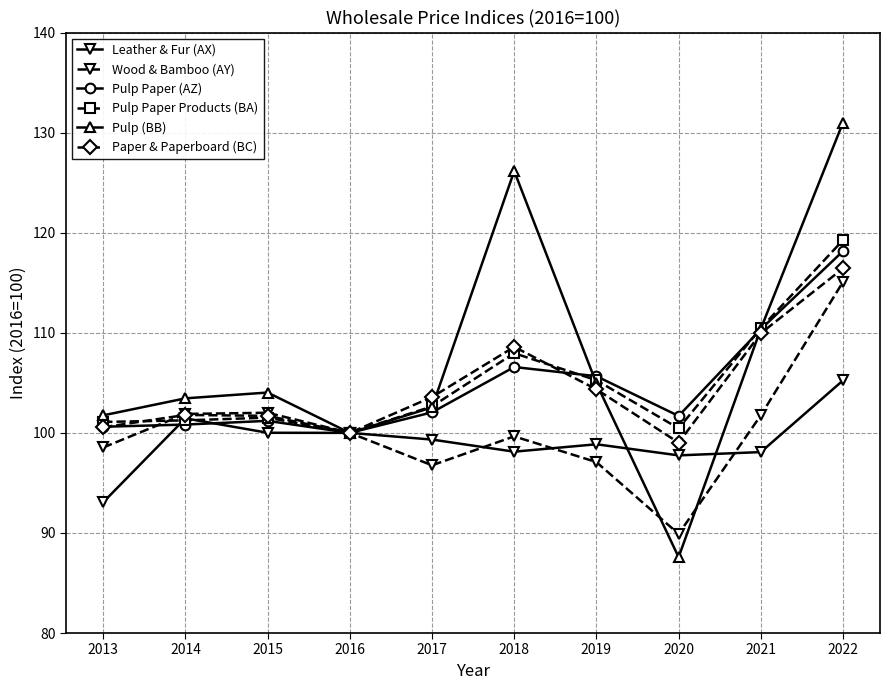

At which category is the sum across all series the highest?

2022